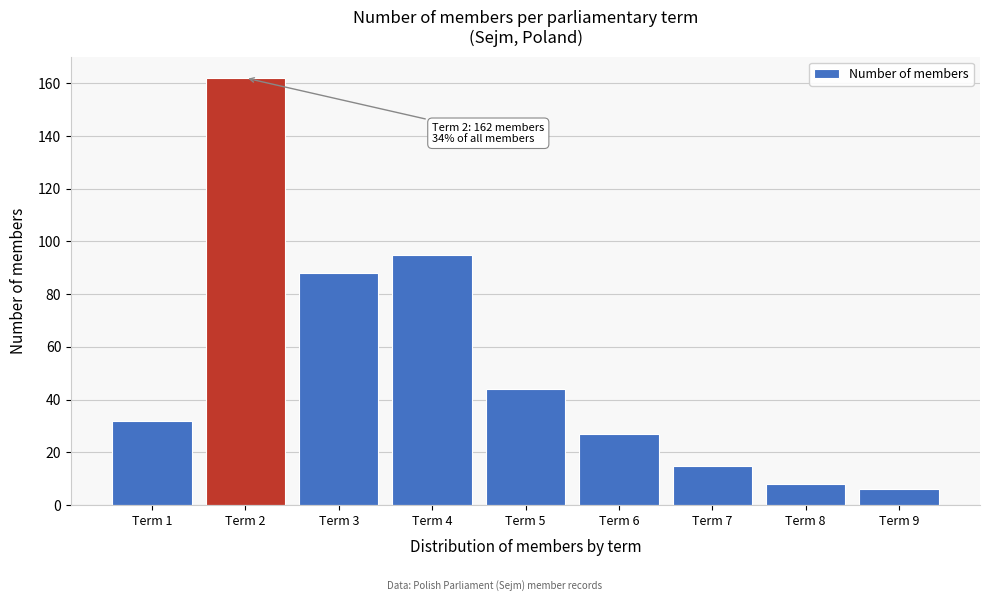

Reading left to right, what are all the values shown in this chart?

Term 1=32	Term 2=162	Term 3=88	Term 4=95	Term 5=44	Term 6=27	Term 7=15	Term 8=8	Term 9=6